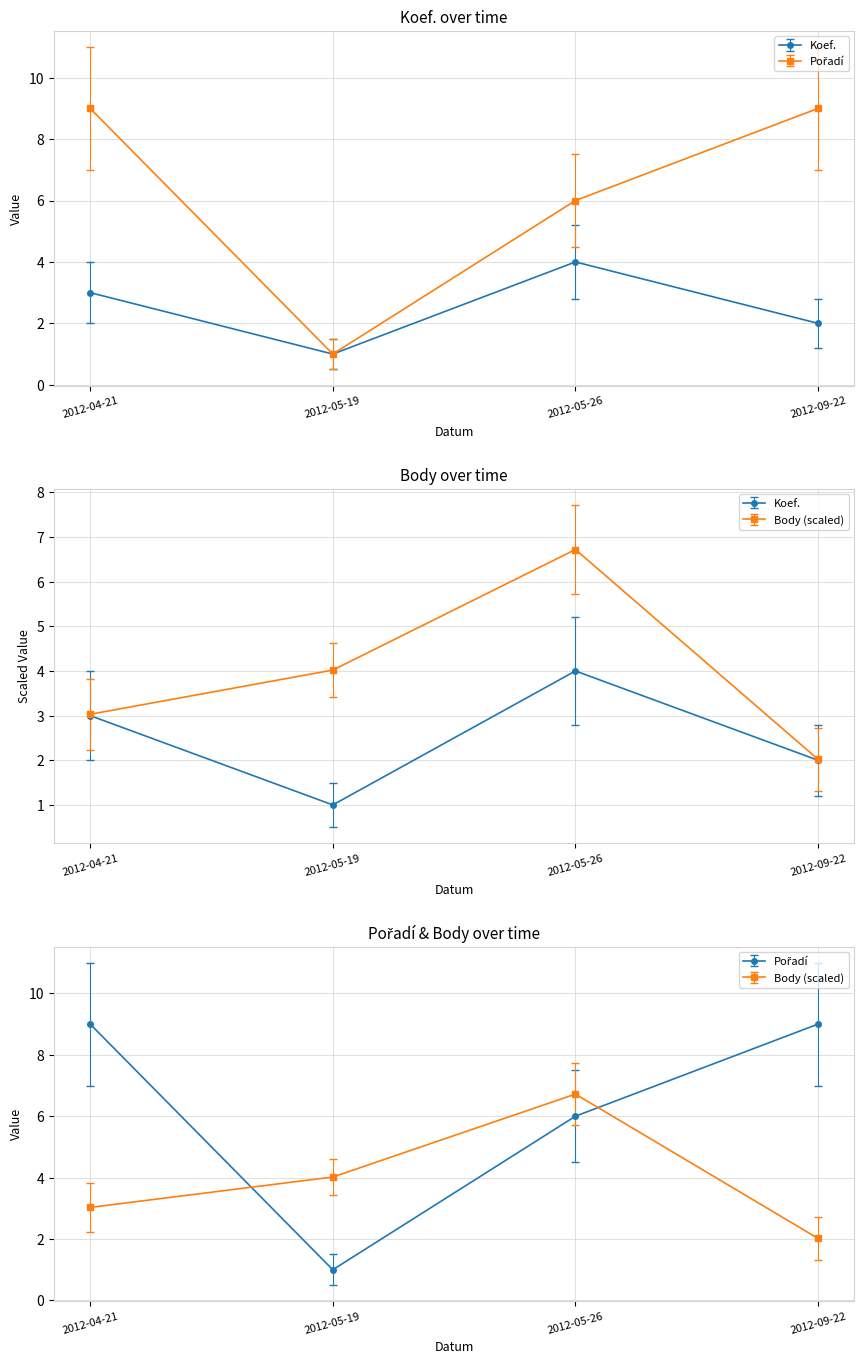

True or false: Pořadí has a value of 14.0 at 2012-04-21.

False